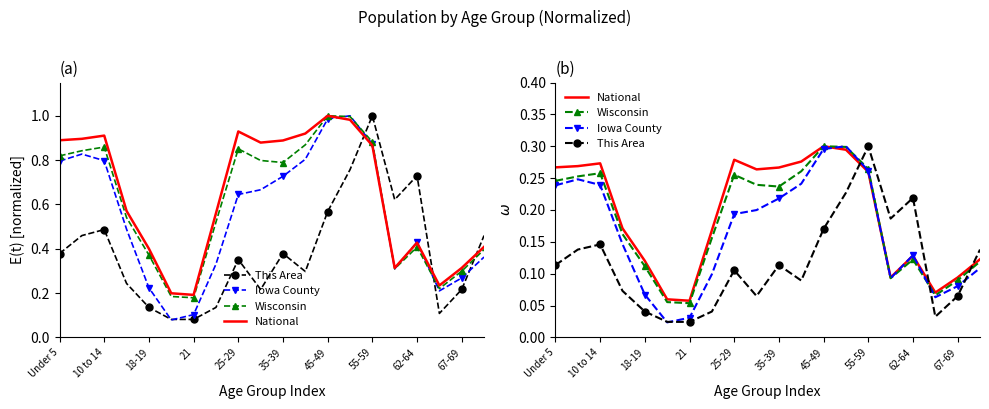

Between which two adjacent categories do This Area and Wisconsin first intersect?

13 and 14